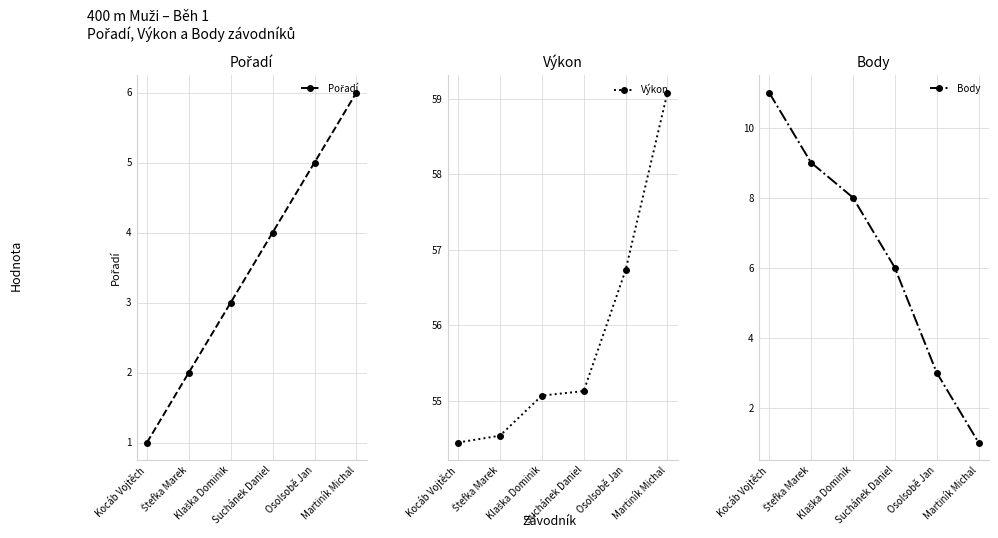

How many values in the Body series are below 8?

3